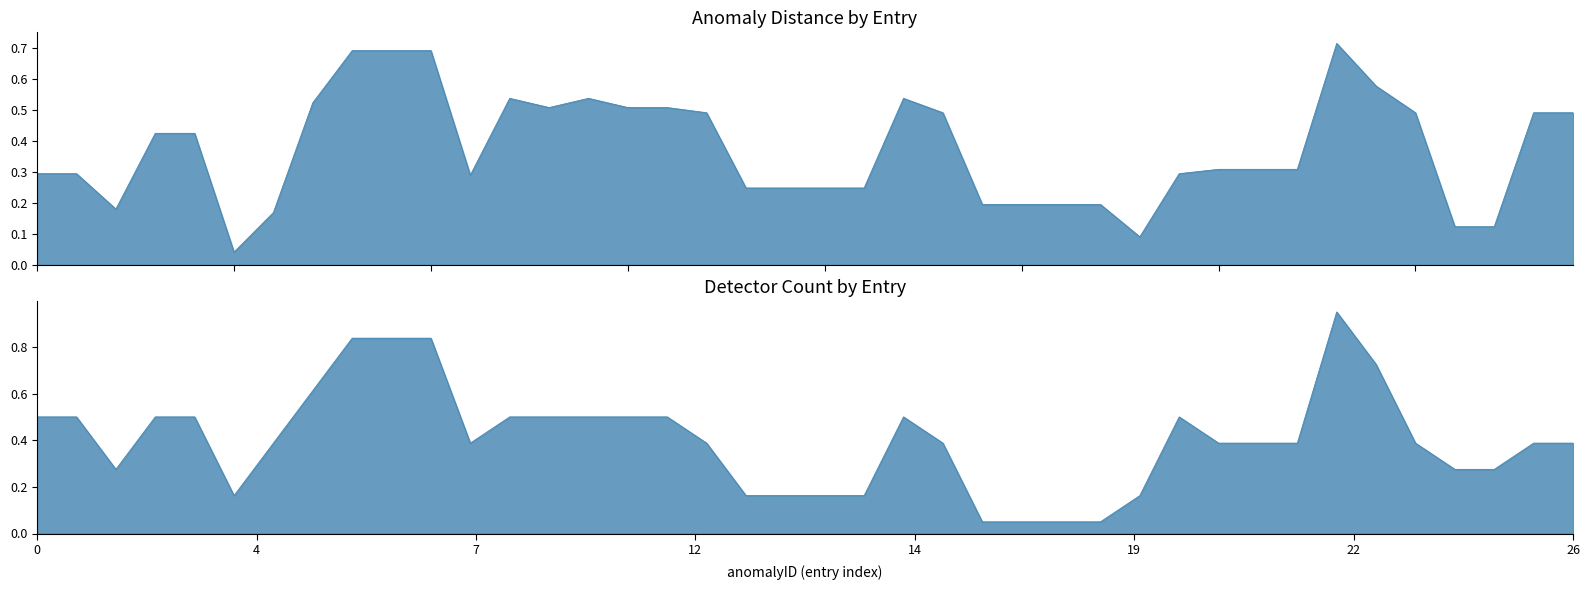

What is the value of the distance point at the 7th from the left?

0.2